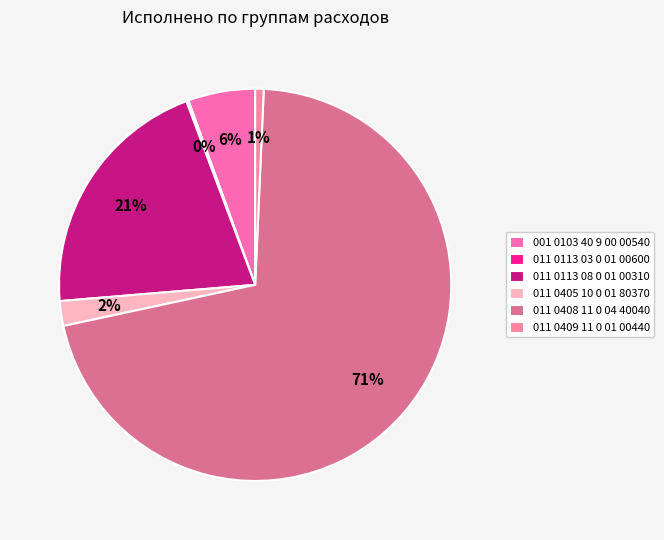

How many segments does this pie chart have?

6